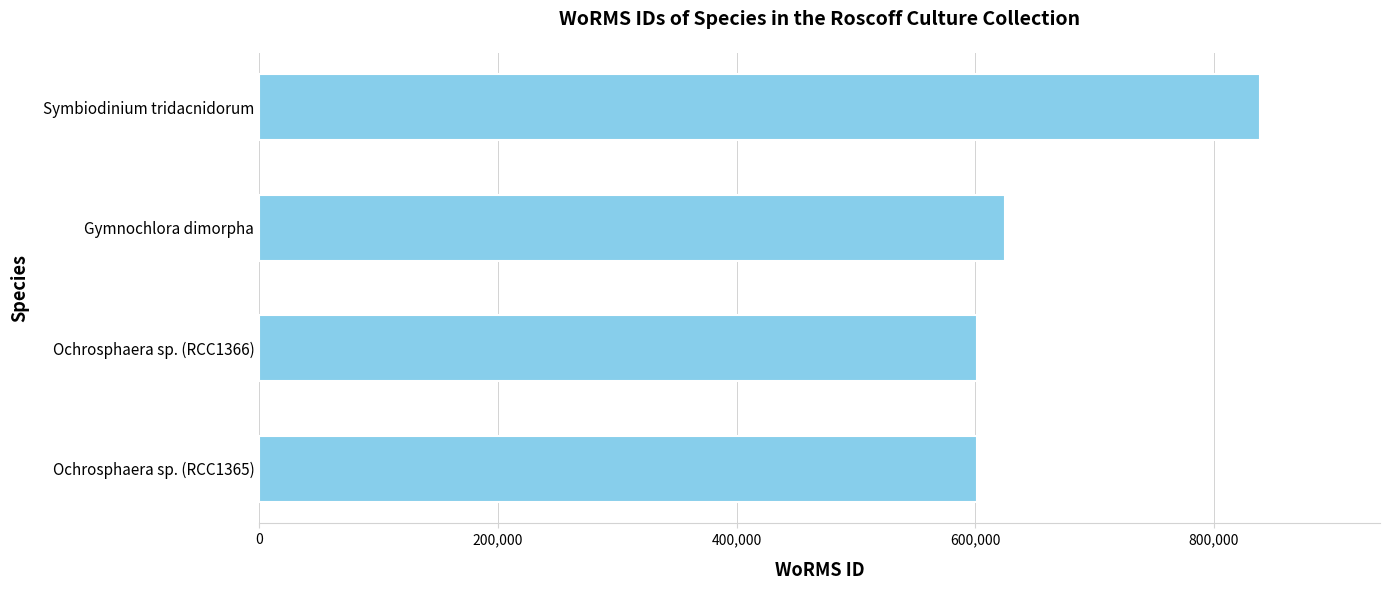

What is the maximum value shown in the chart?

838423